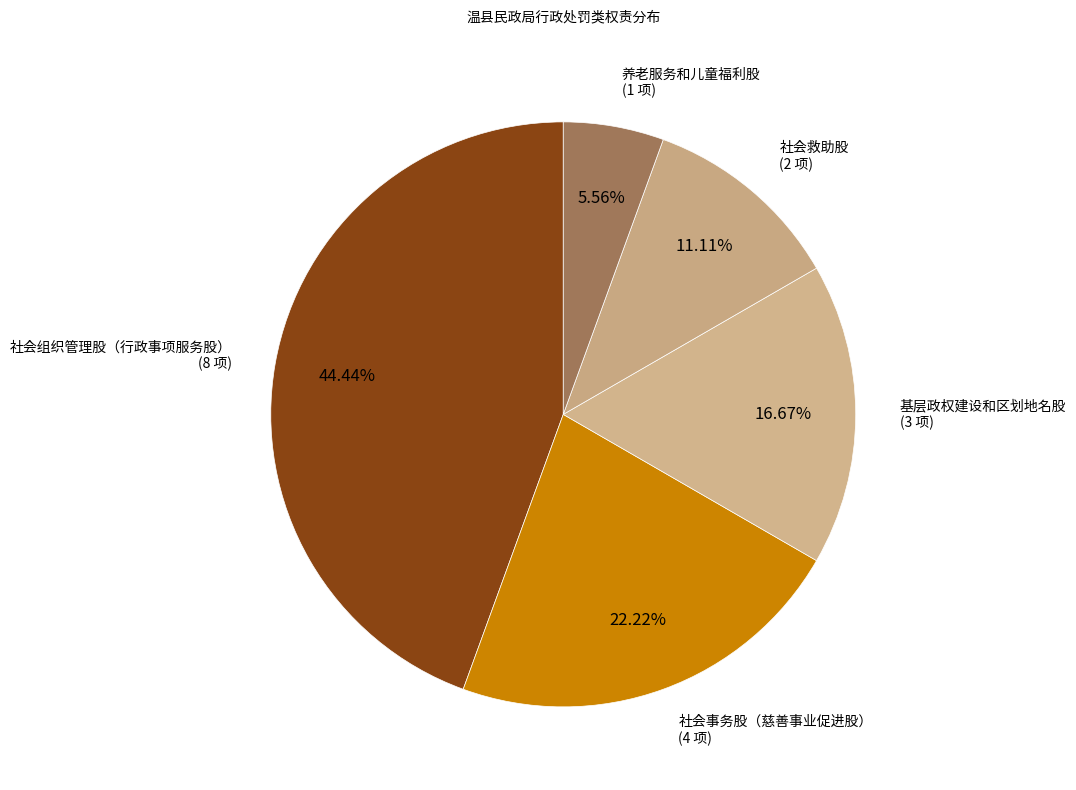

Which slice is the smallest?

养老服务和儿童福利股